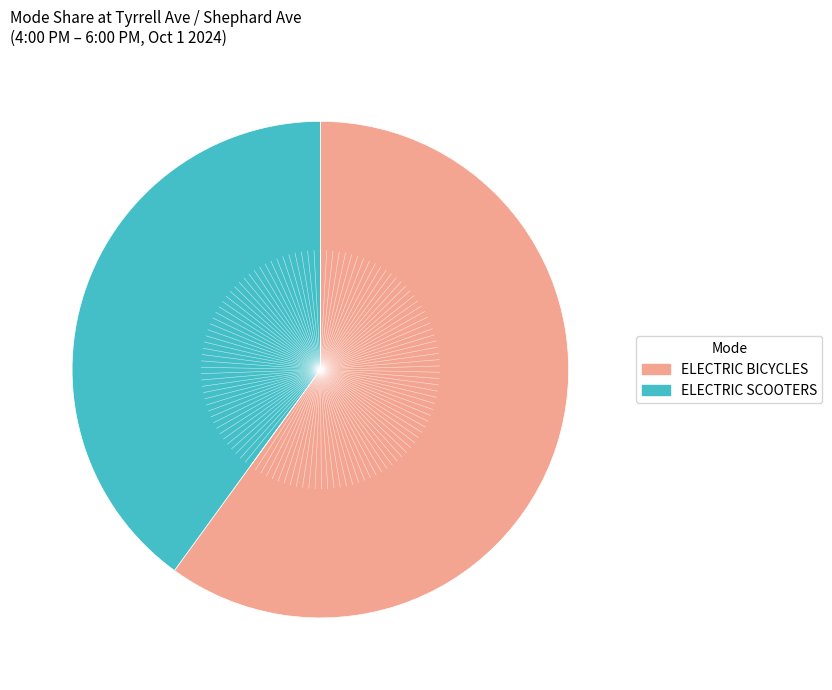

Does any single category account for the majority?

Yes